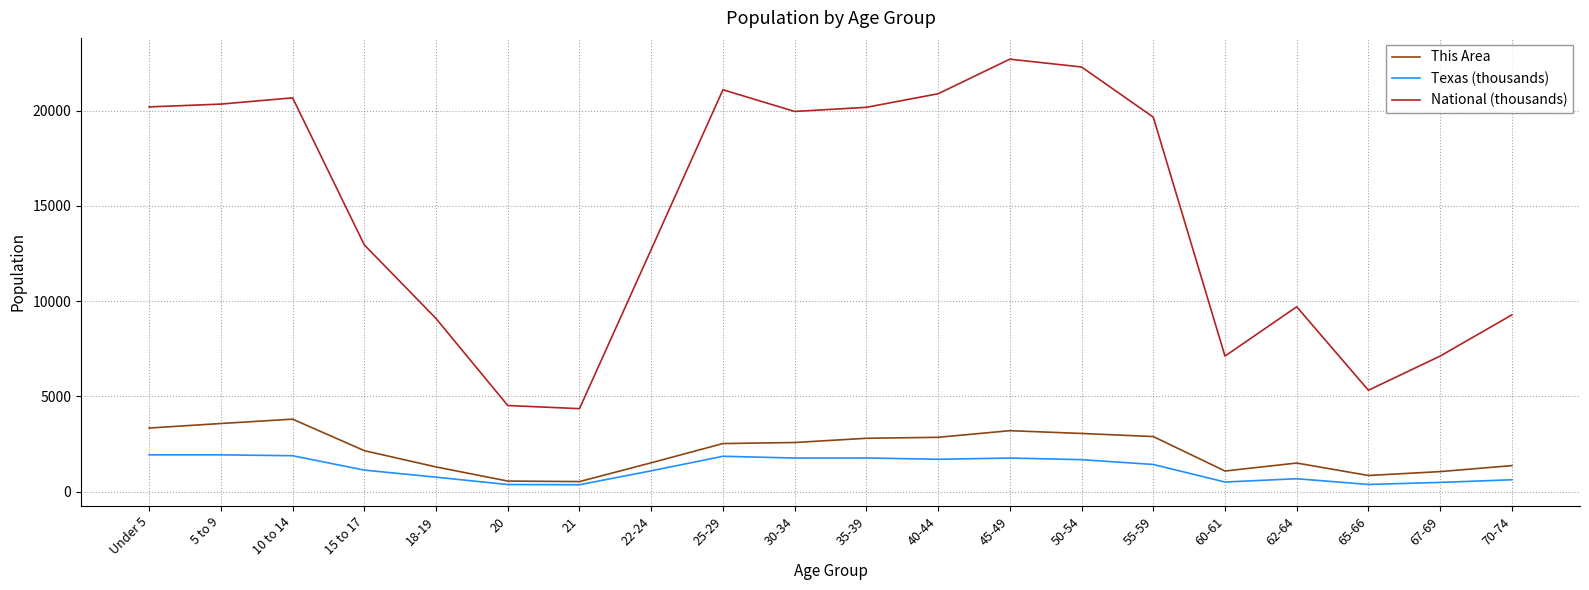

Where does the This Area series first go above 2521?

Under 5